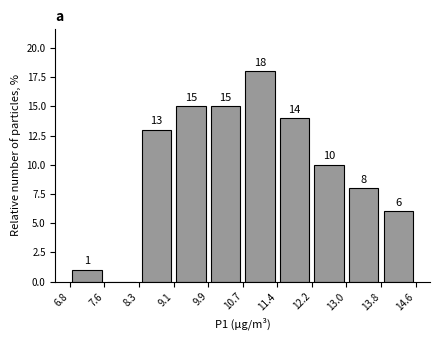

Over which range of the x-axis is the bar tallest?

10.7 to 11.4